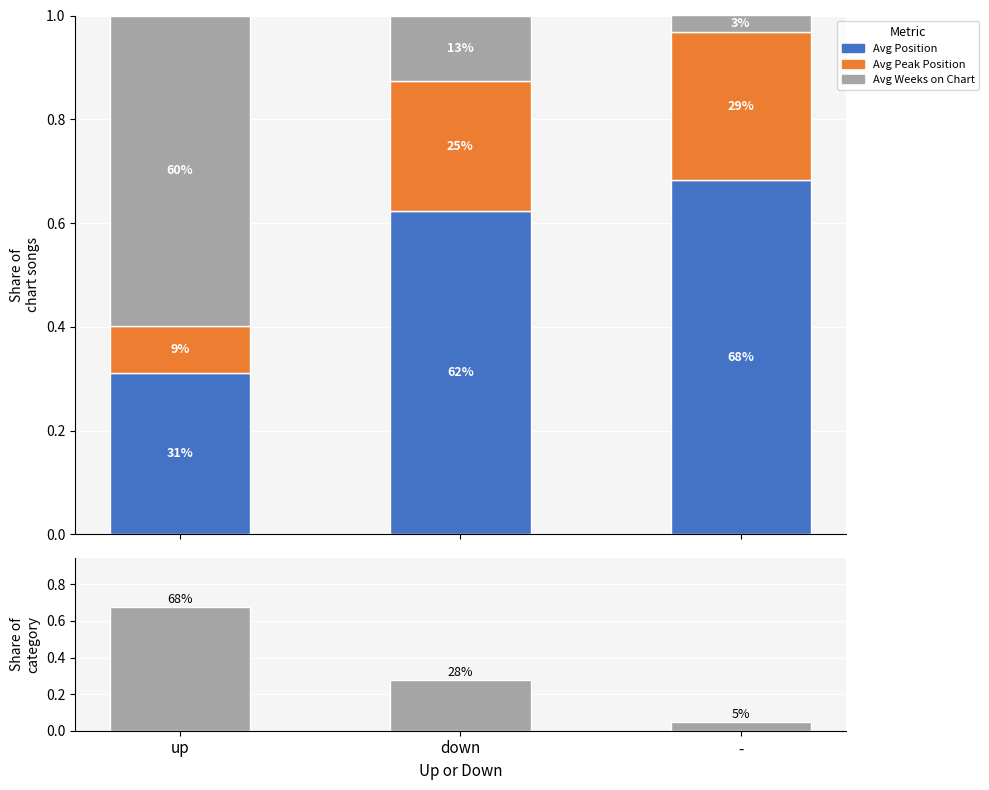

What position from the right is -?

1